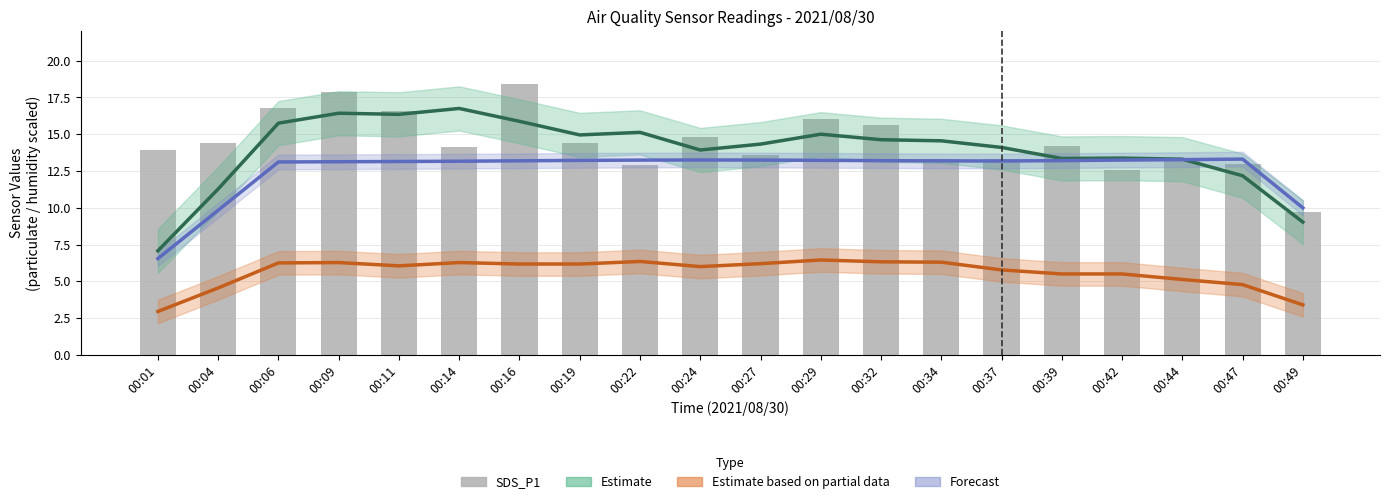

How many data points does each series have?

20